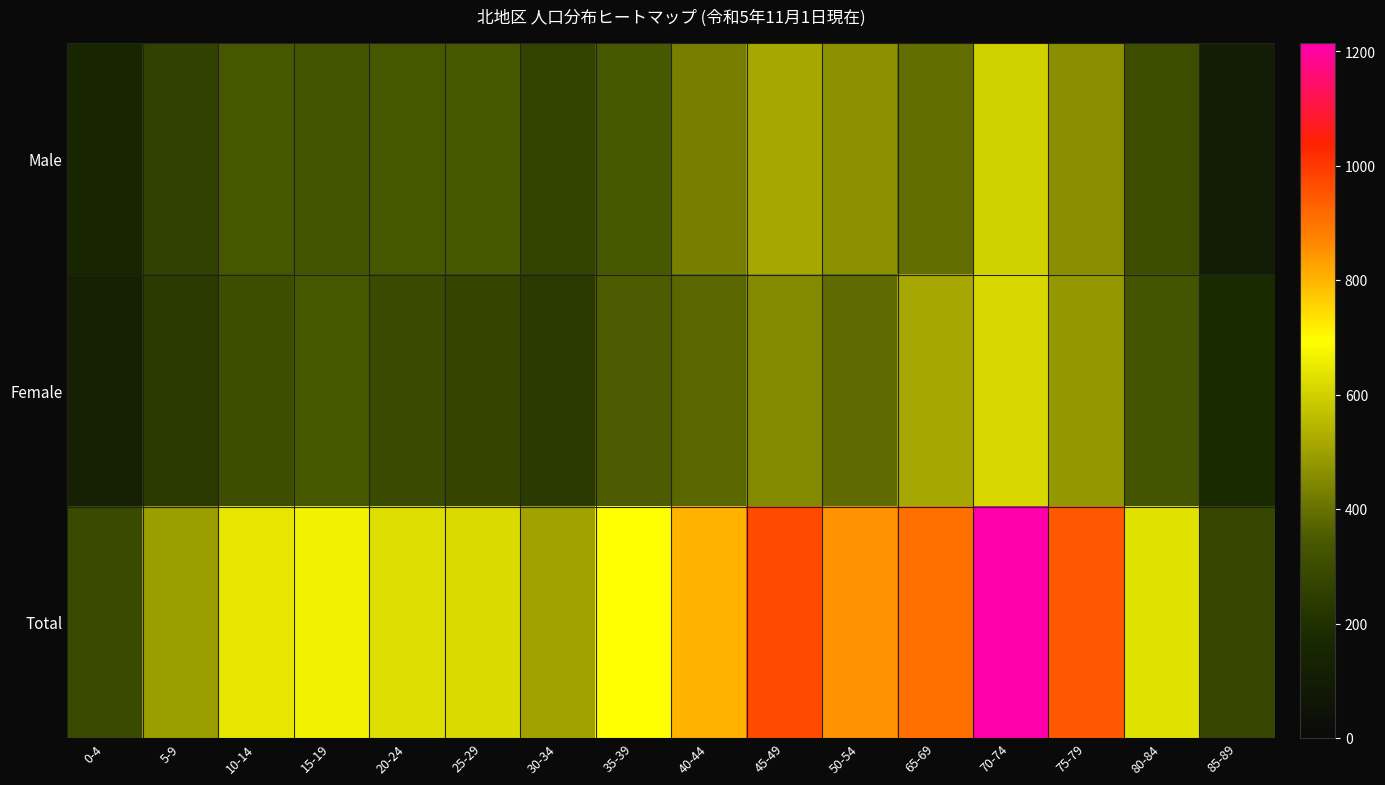

Reading left to right, extract all data points from this chart.

Male: 0-4=159	5-9=259	10-14=339	15-19=326	20-24=338	25-29=345	30-34=267	35-39=343	40-44=429	45-49=514	50-54=466	65-69=391	70-74=599	75-79=463	80-84=303	85-89=102
Female: 0-4=129	5-9=237	10-14=304	15-19=338	20-24=290	25-29=272	30-34=237	35-39=354	40-44=376	45-49=454	50-54=386	65-69=515	70-74=615	75-79=482	80-84=328	85-89=175
Total: 0-4=288	5-9=496	10-14=643	15-19=664	20-24=628	25-29=617	30-34=504	35-39=697	40-44=805	45-49=968	50-54=852	65-69=906	70-74=1214	75-79=945	80-84=631	85-89=277